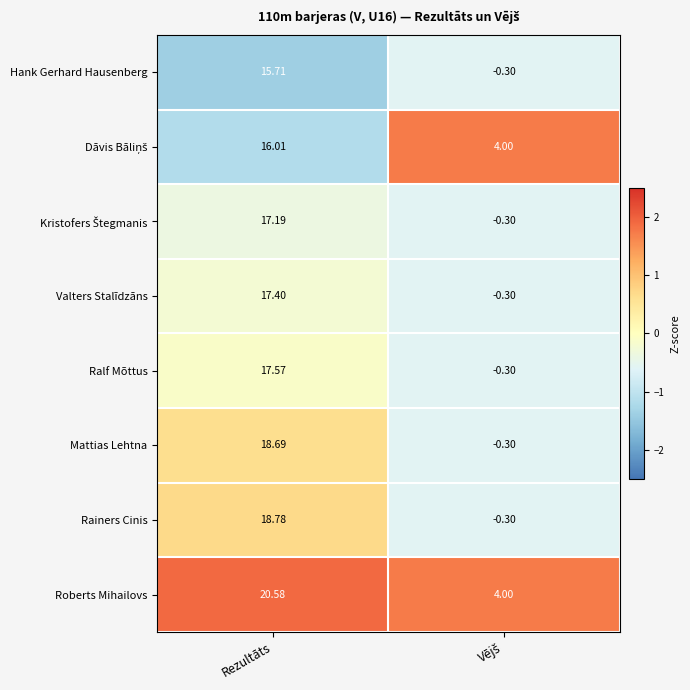

Which series has the largest total across all categories?

Roberts Mihailovs